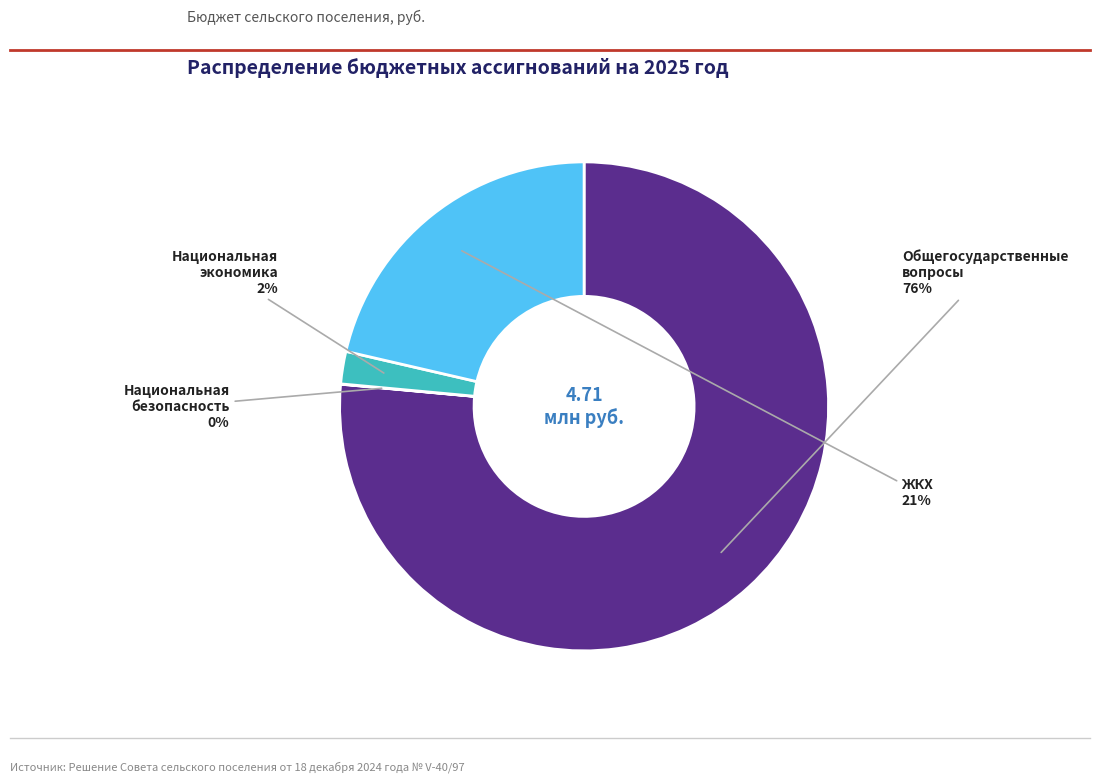

Is there a majority slice in this chart?

Yes